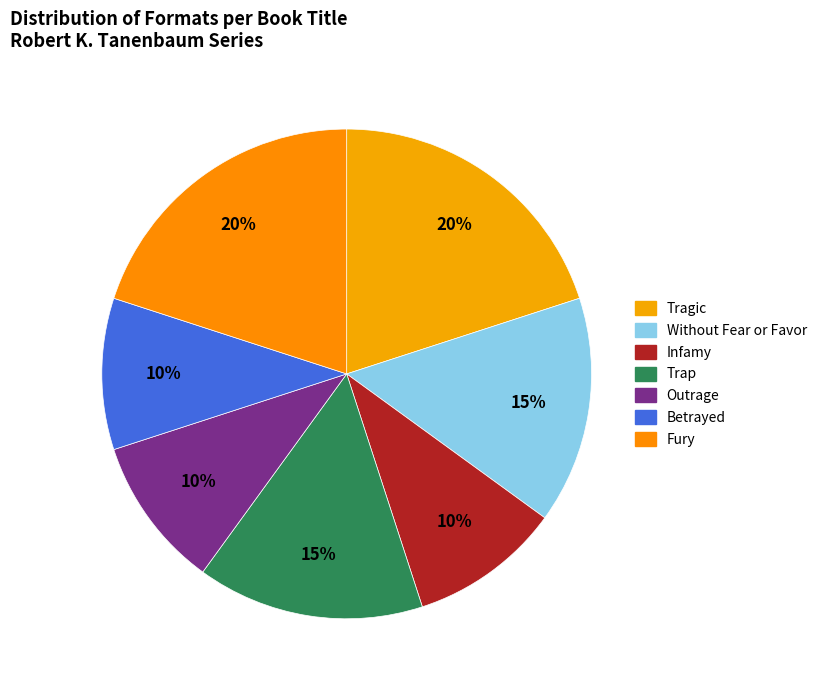

Which has a higher value, Outrage or Betrayed?

Outrage